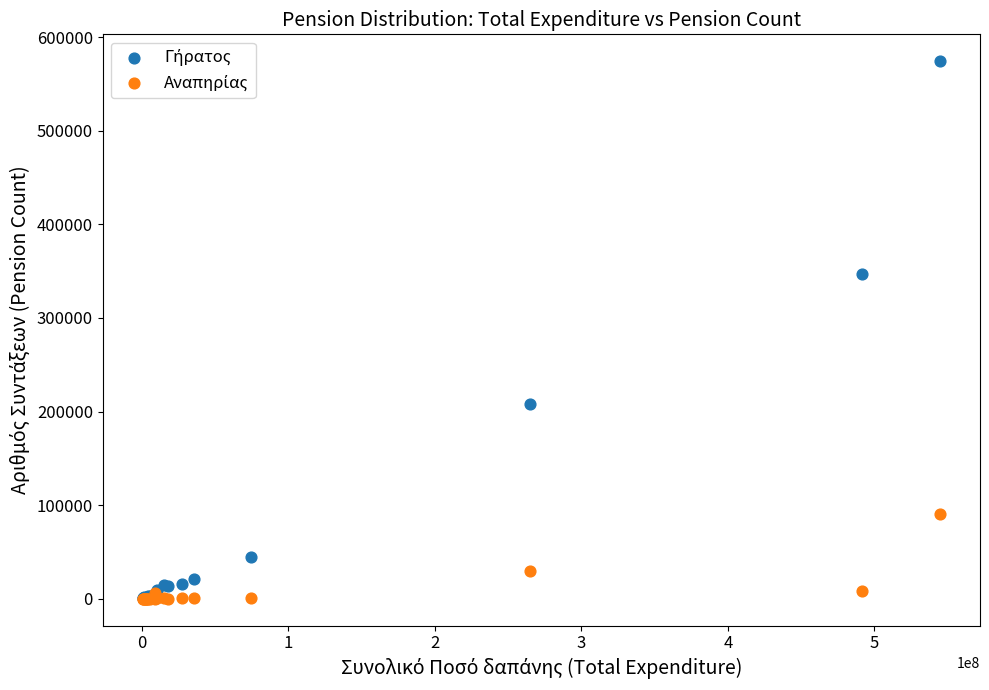

Across all series, what Y value is closest to 287116?

347355